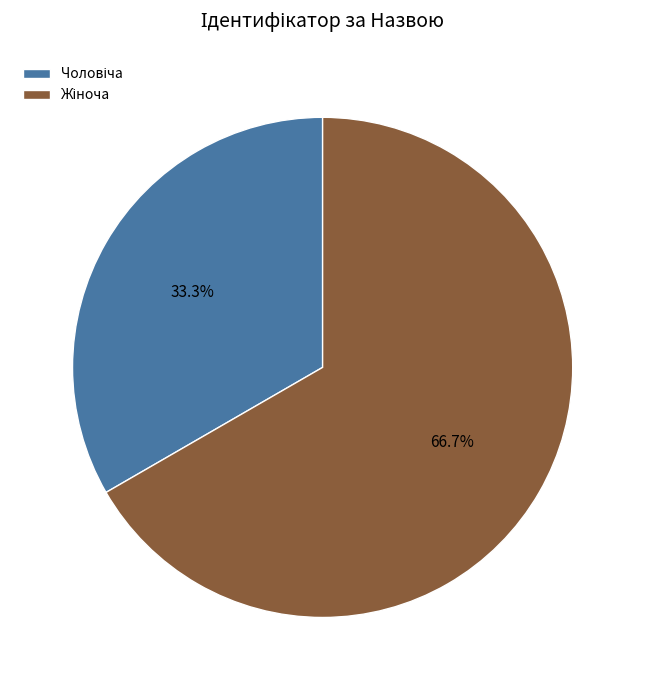

What is the change in value from Чоловіча to Жіноча?

+1